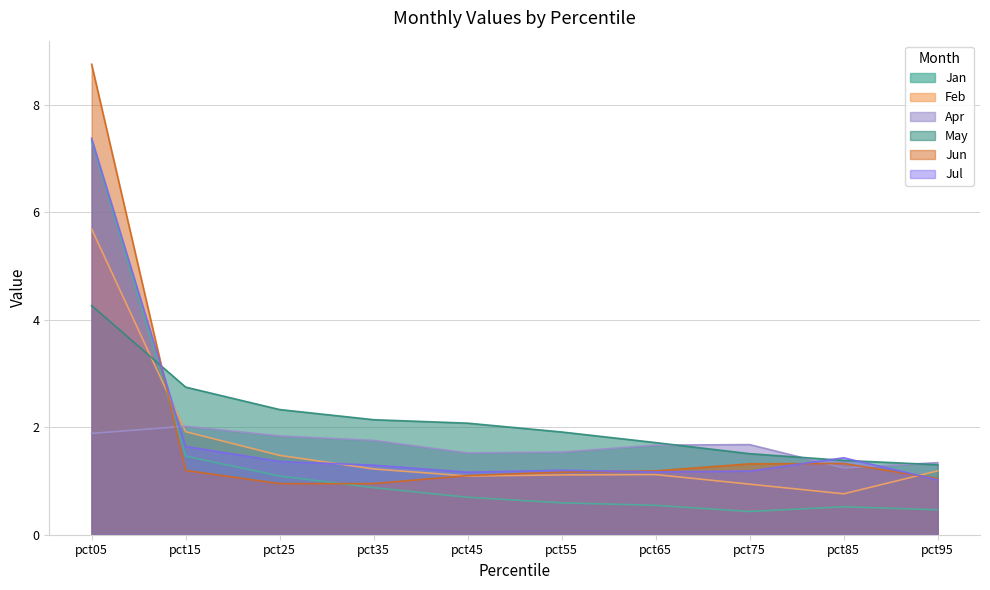

How many lines are shown in the chart?

6